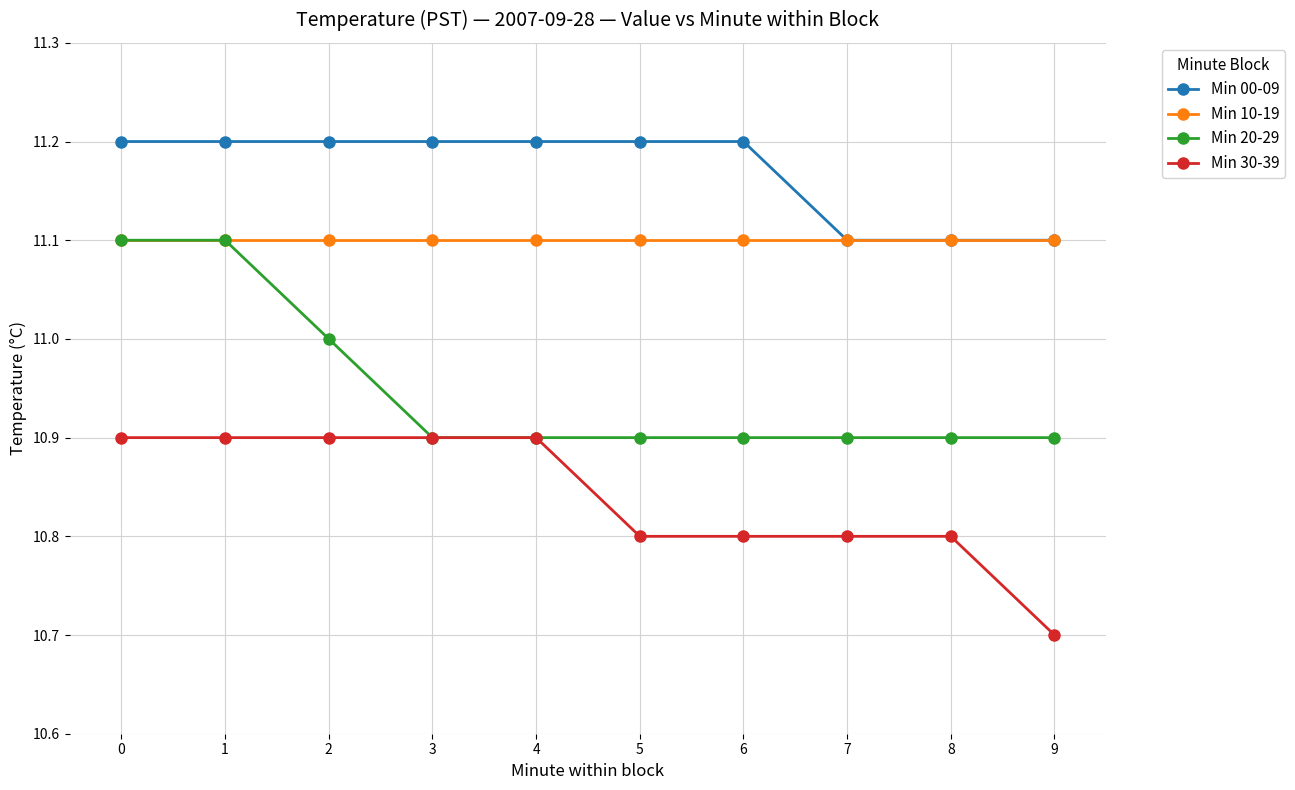

Reading left to right, extract all data points from this chart.

Min 00-09: 0=11.2	1=11.2	2=11.2	3=11.2	4=11.2	5=11.2	6=11.2	7=11.1	8=11.1	9=11.1
Min 10-19: 0=11.1	1=11.1	2=11.1	3=11.1	4=11.1	5=11.1	6=11.1	7=11.1	8=11.1	9=11.1
Min 20-29: 0=11.1	1=11.1	2=11.0	3=10.9	4=10.9	5=10.9	6=10.9	7=10.9	8=10.9	9=10.9
Min 30-39: 0=10.9	1=10.9	2=10.9	3=10.9	4=10.9	5=10.8	6=10.8	7=10.8	8=10.8	9=10.7